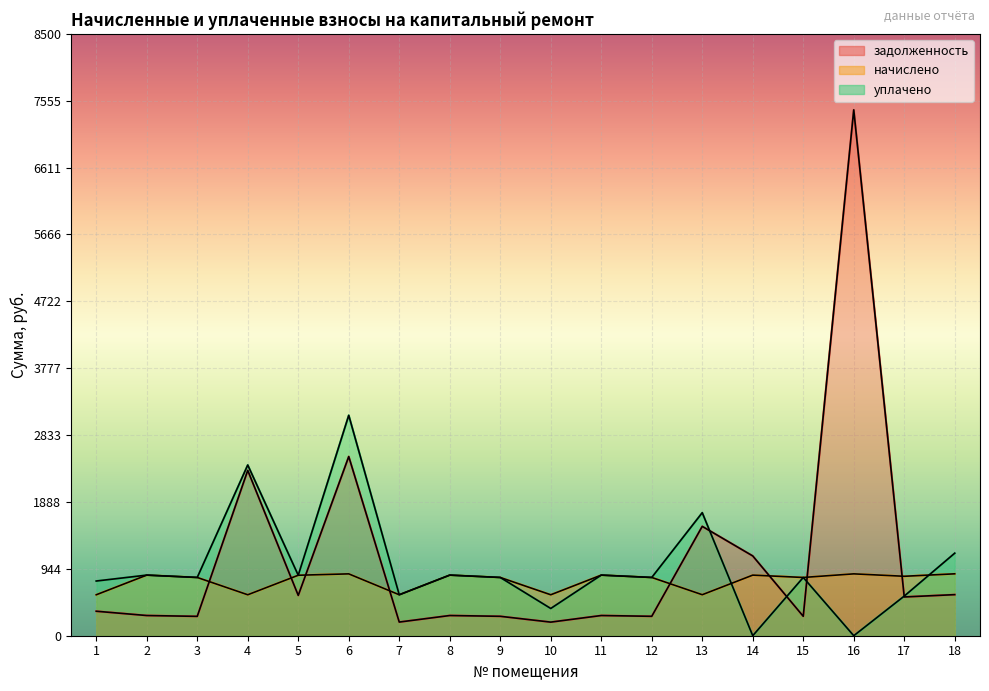

In уплачено, how many points are lower than both neighbors (excluding endpoints)?

7